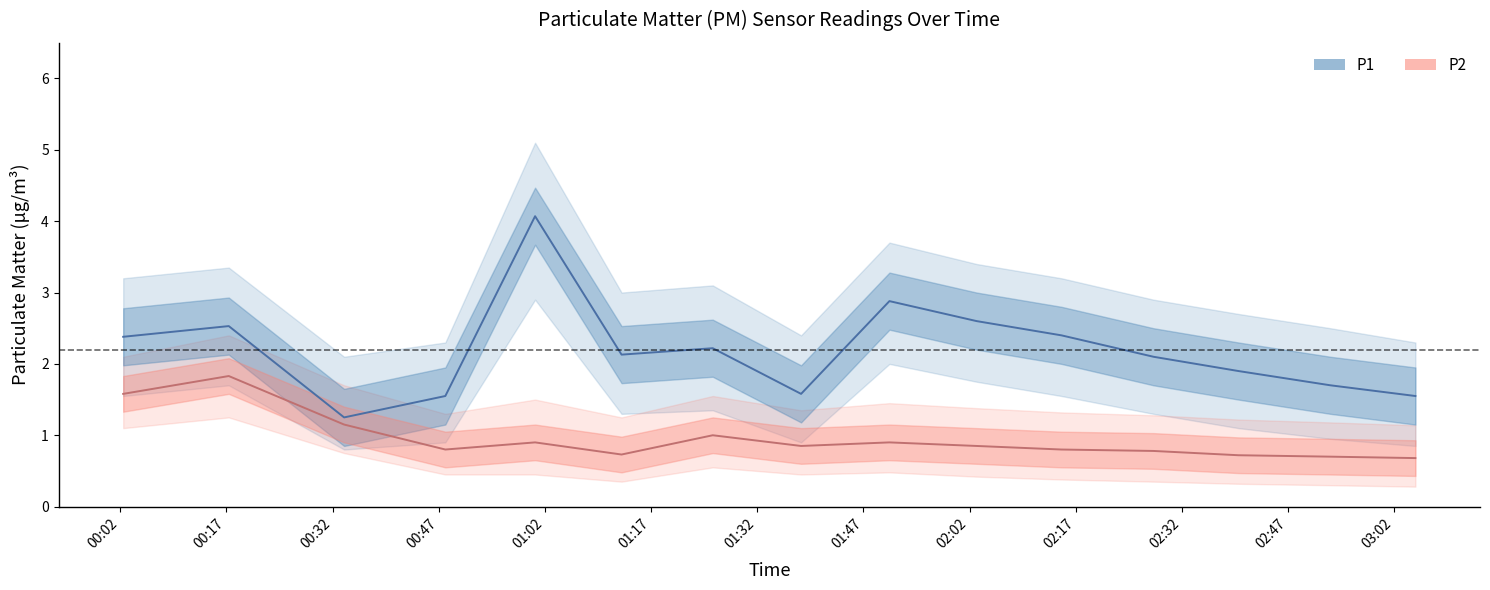

At how many categories does at least one series exceed 1?

15